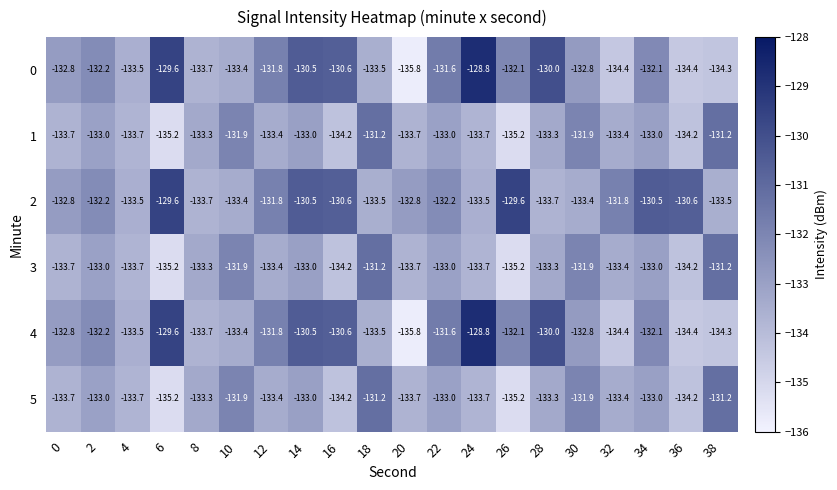

At which category is the sum across all series the highest?

14